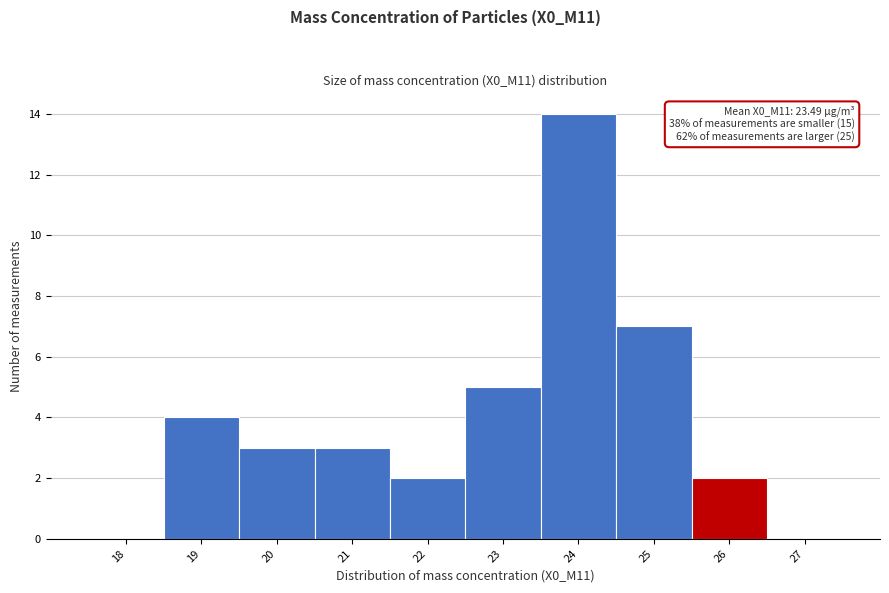

Reading left to right, list all the values displayed in this chart.

18=0	19=4	20=3	21=3	22=2	23=5	24=14	25=7	26=2	27=0